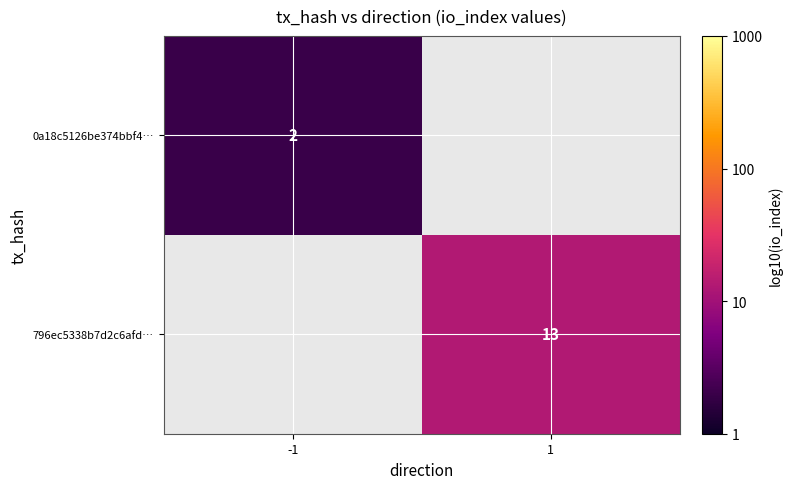

Which category has the highest value in the 0a18c5126be374bbf4… series?

-1